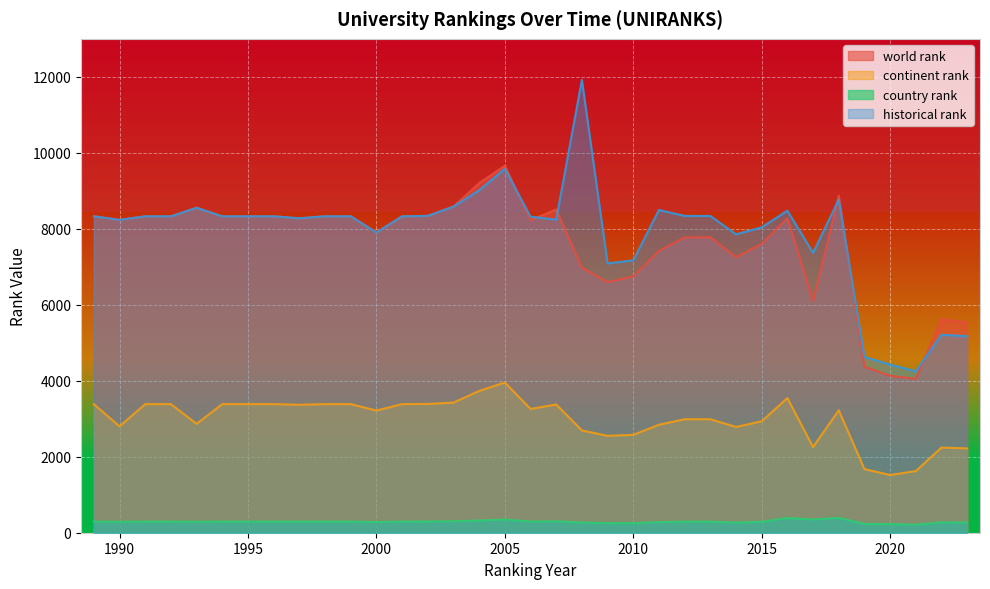

What is the difference between the historical rank values at 2018 and 2001?

442